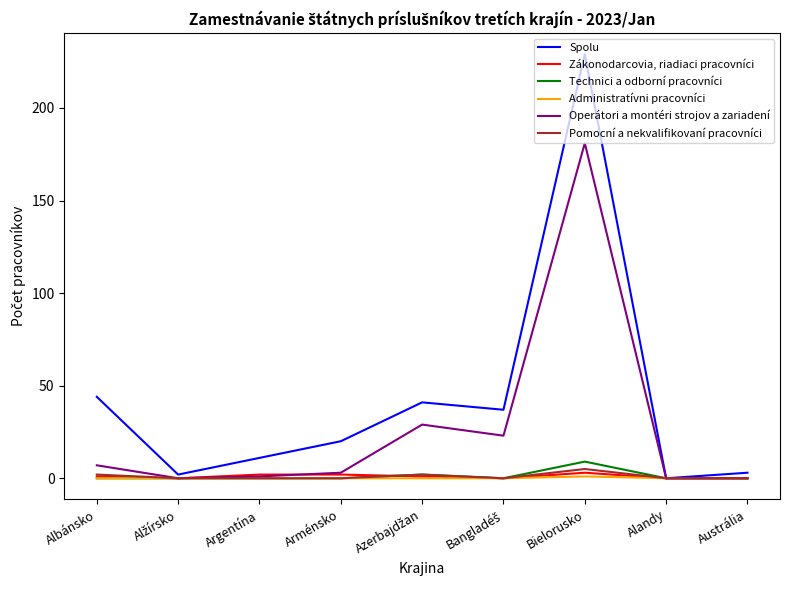

Does the chart display data point markers on the line(s)?

No